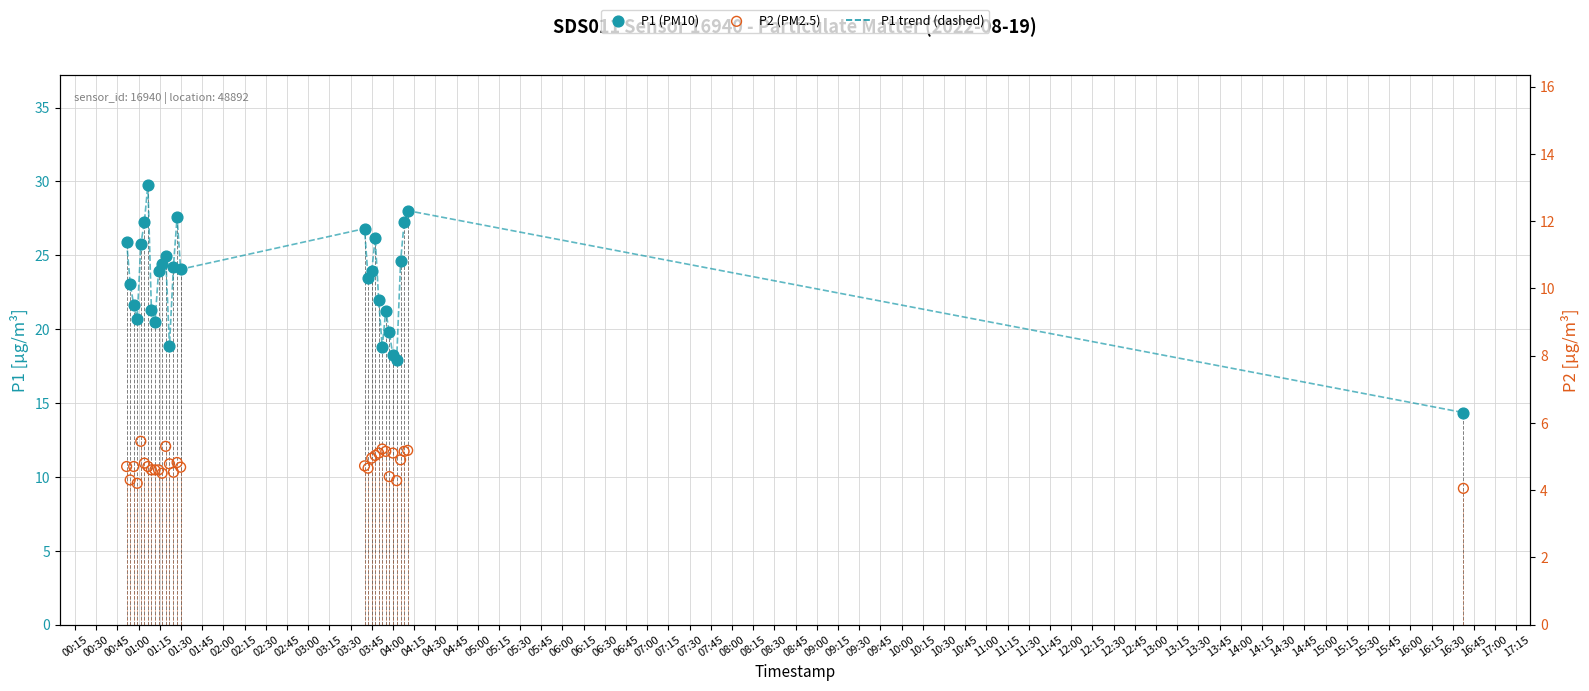

Which series reaches the maximum Y coordinate?

P1 (PM10)